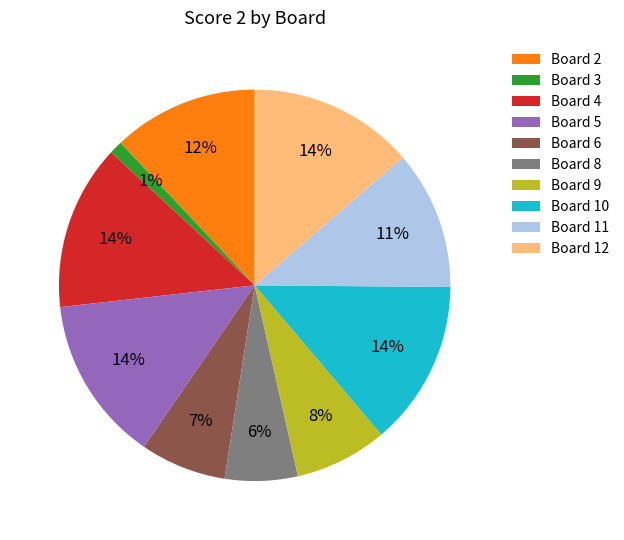

Is there any slice that represents more than half of the pie?

No